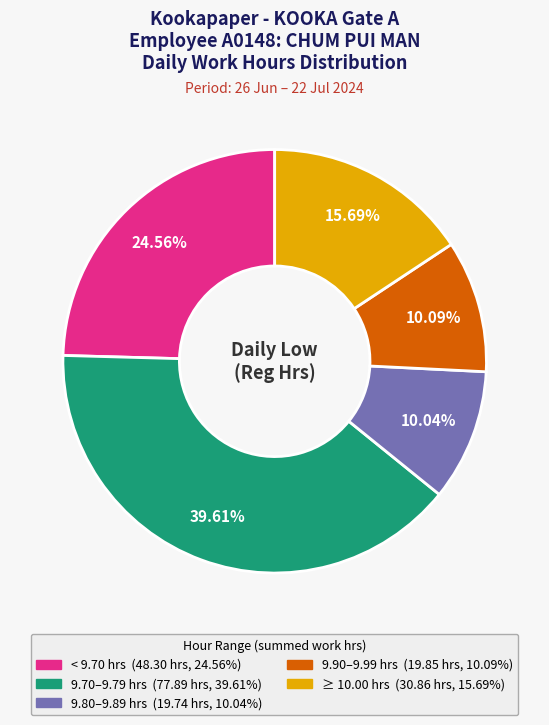

Is there any slice that represents more than half of the pie?

No